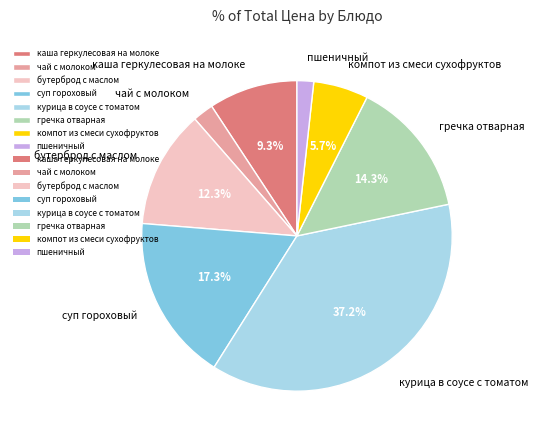

Do пшеничный and бутерброд с маслом together represent more than half of the pie?

No